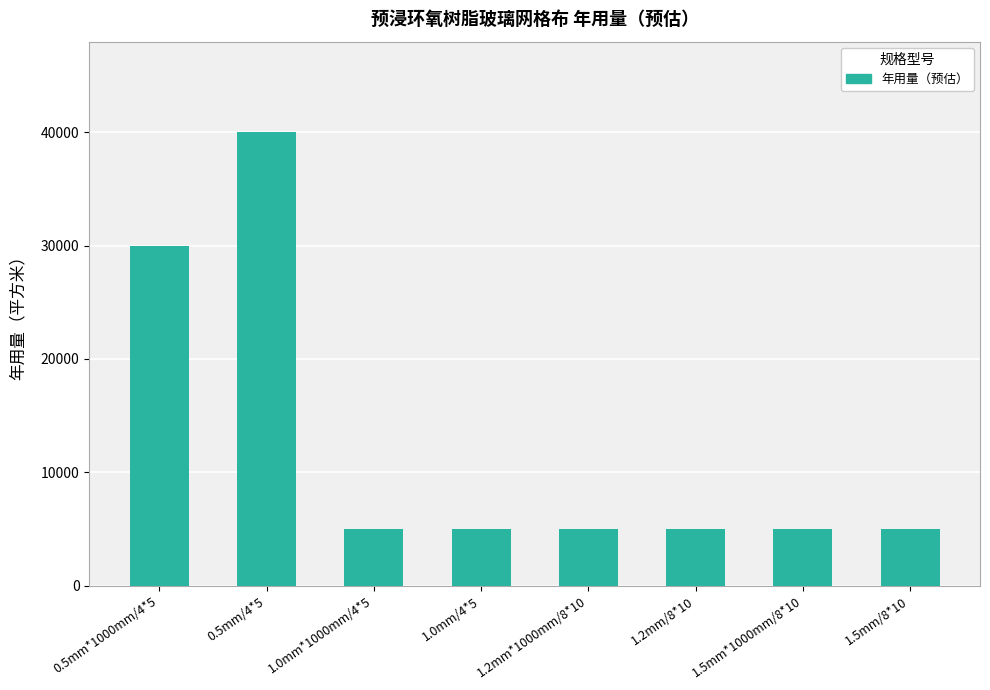

What position from the right is 1.2mm*1000mm/8*10?

4